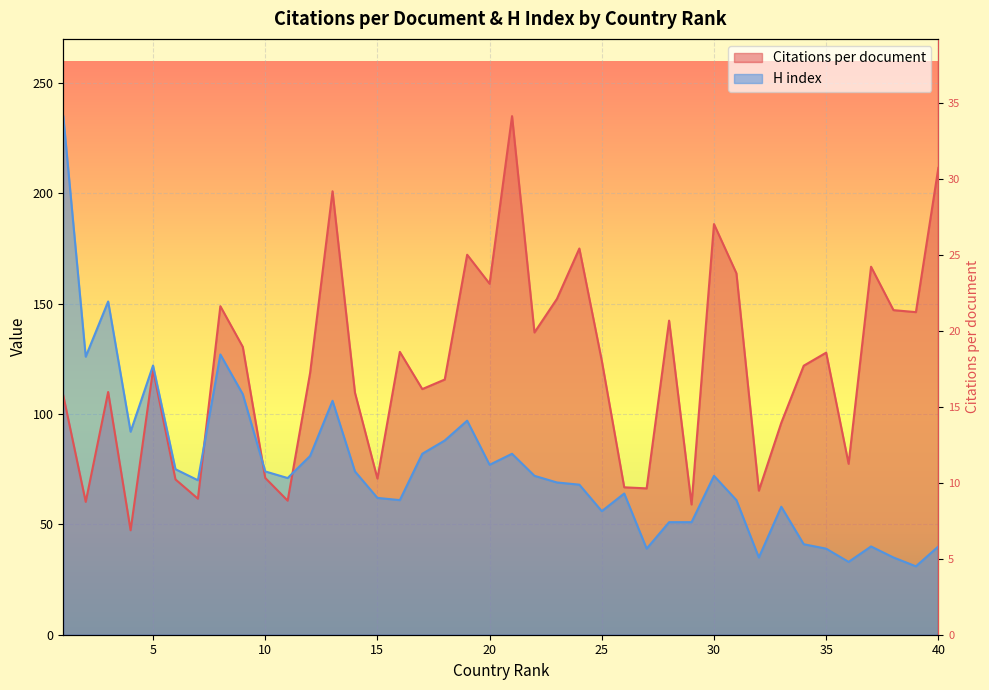

At which label does H index reach its peak?

1